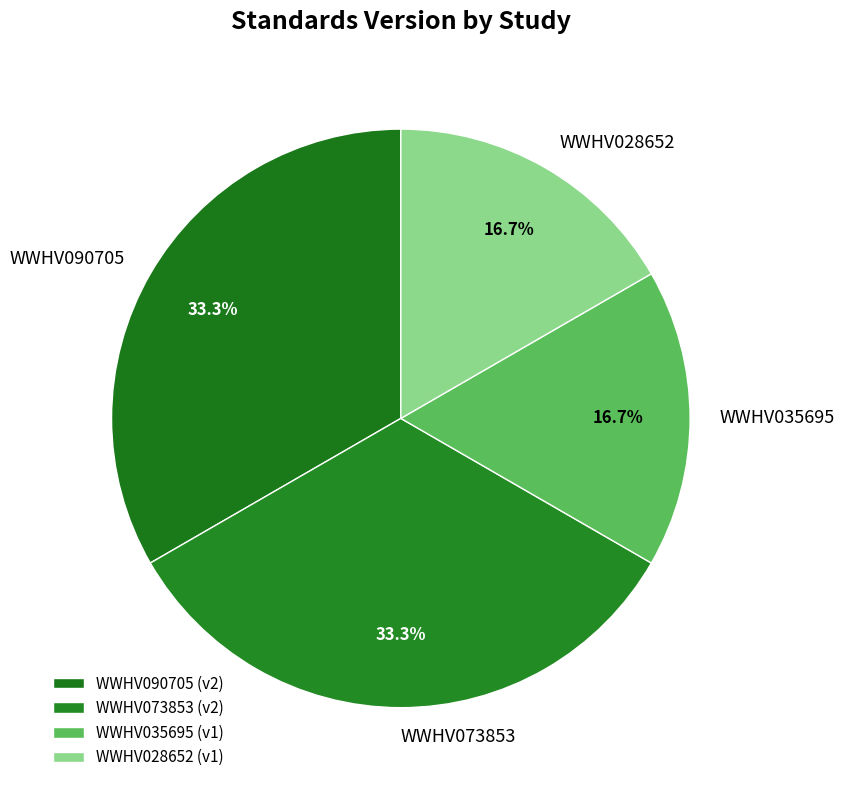

The WWHV028652 slice represents 17% of the pie. True or false?

True